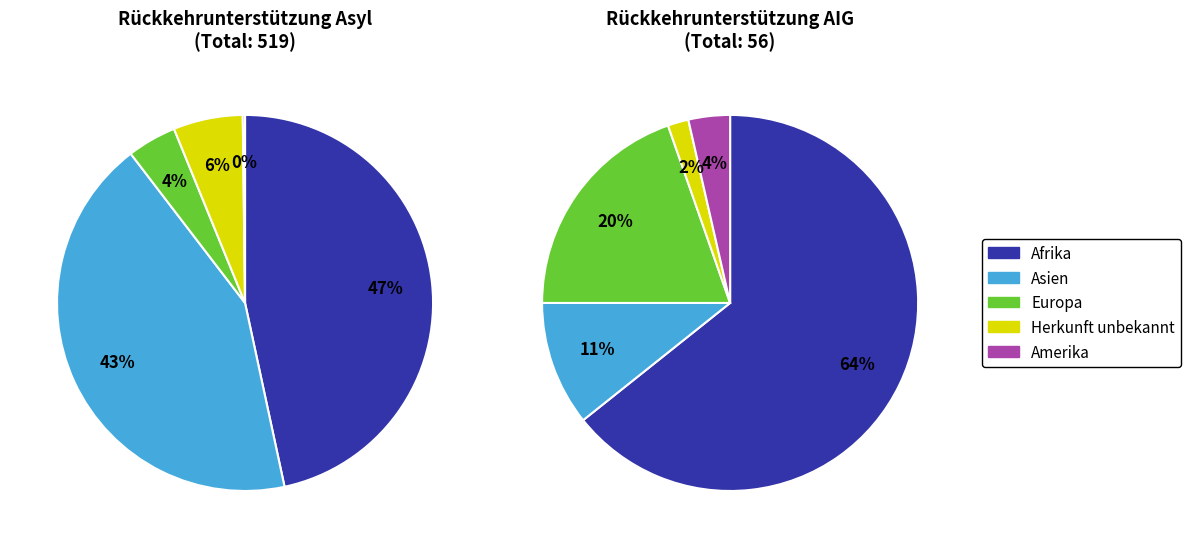

True or false: Europa accounts for 9% of the total.

False